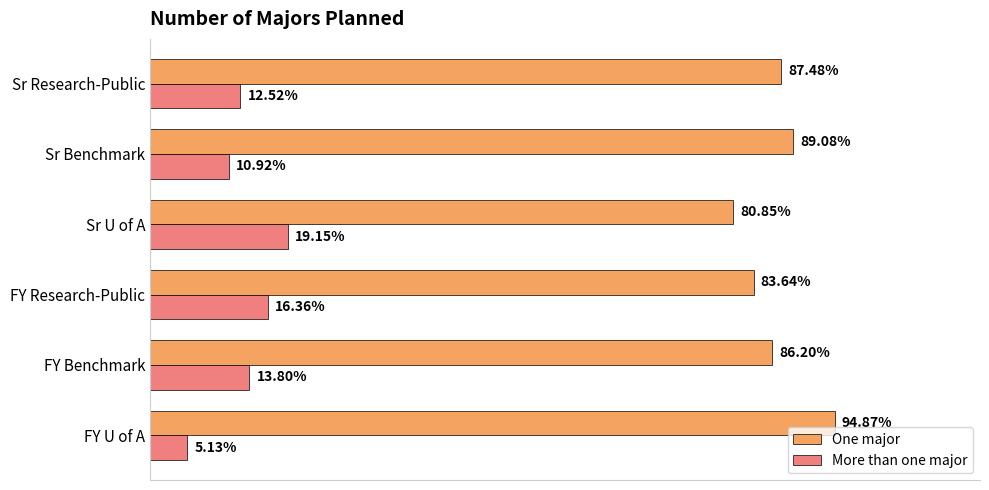

What are all the series names shown in the legend?

One major, More than one major